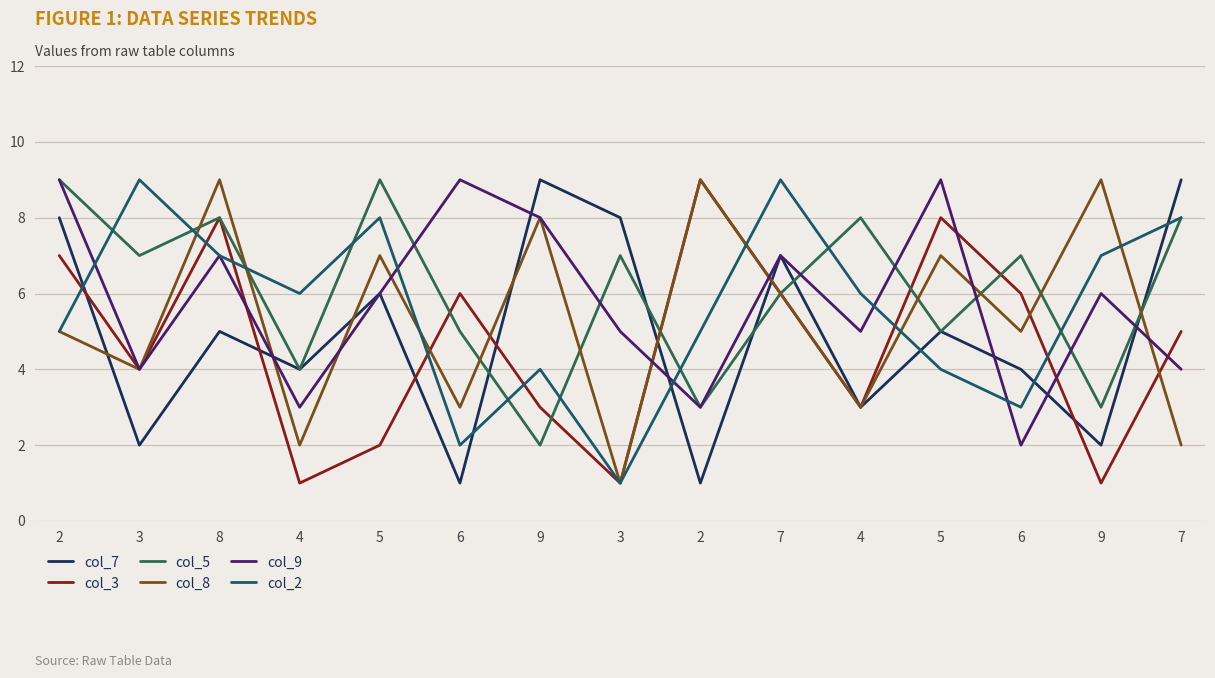

Where does the col_9 series first go above 6?

2